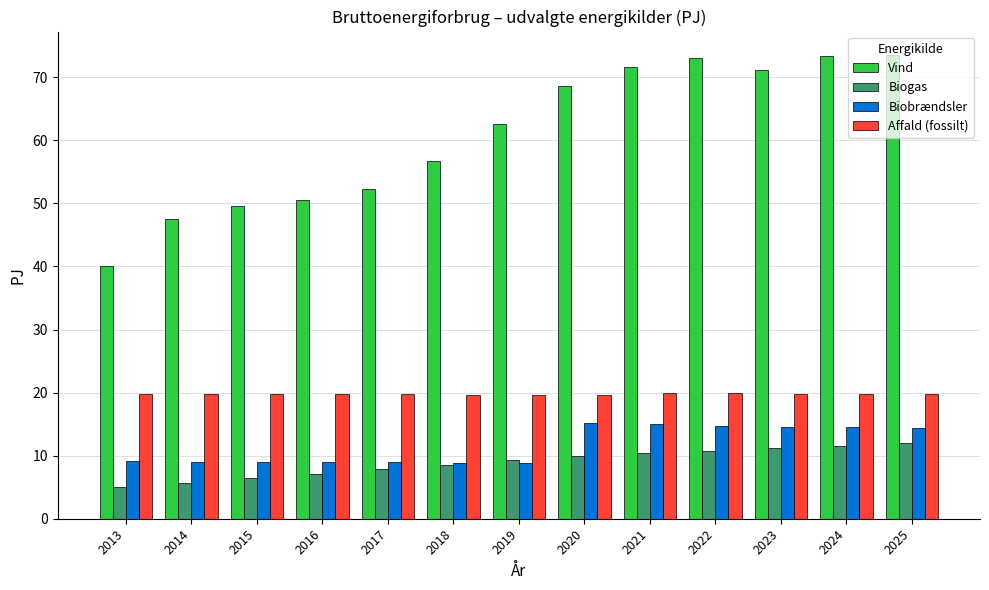

How many distinct data groups are displayed?

4